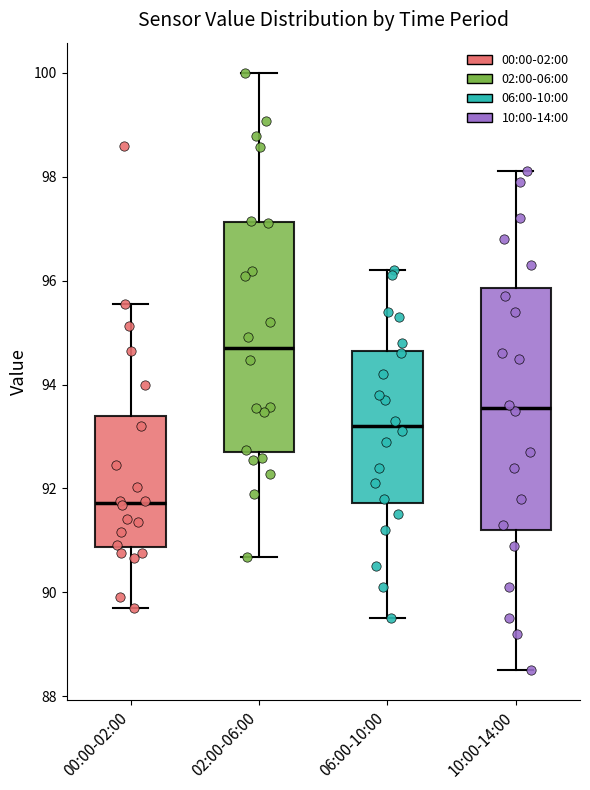

Reading left to right, transcribe this box plot: for each box, give where its median line is, the range the box spans, and where its two whiskers end, as read against the y-axis. The values are not printed on the chart, so give them approximately, as read against the axis.

00:00-02:00: median 91.8, box 90.8 to 93.4, whiskers 89.8 to 95.6
02:00-06:00: median 94.6, box 92.8 to 97.2, whiskers 90.6 to 100.0
06:00-10:00: median 93.2, box 91.8 to 94.6, whiskers 89.6 to 96.2
10:00-14:00: median 93.6, box 91.2 to 95.8, whiskers 88.6 to 98.2